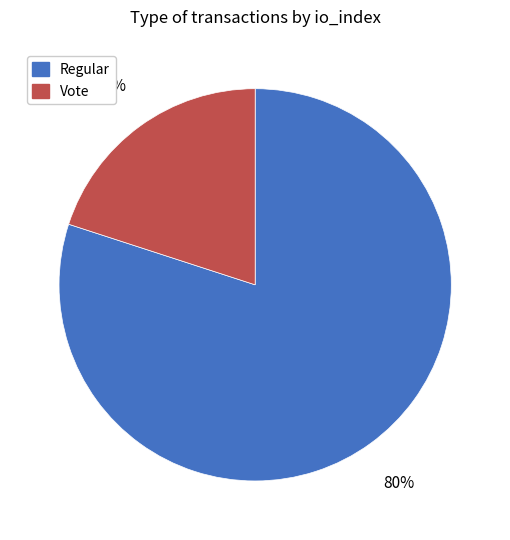

What is the majority slice?

Regular